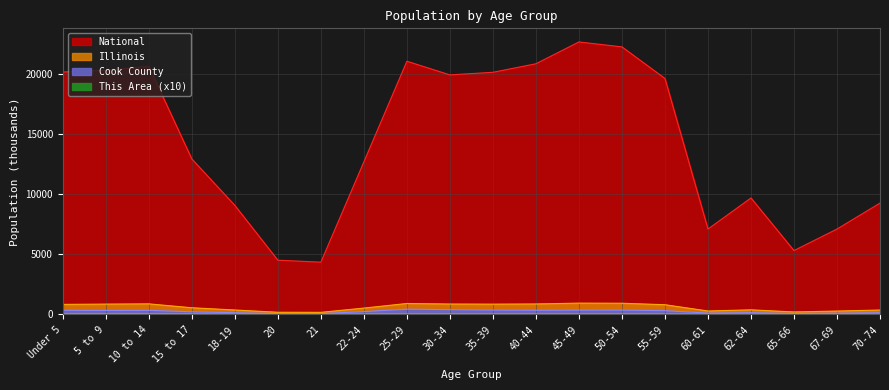

What is the maximum value shown in the chart?

22708.6